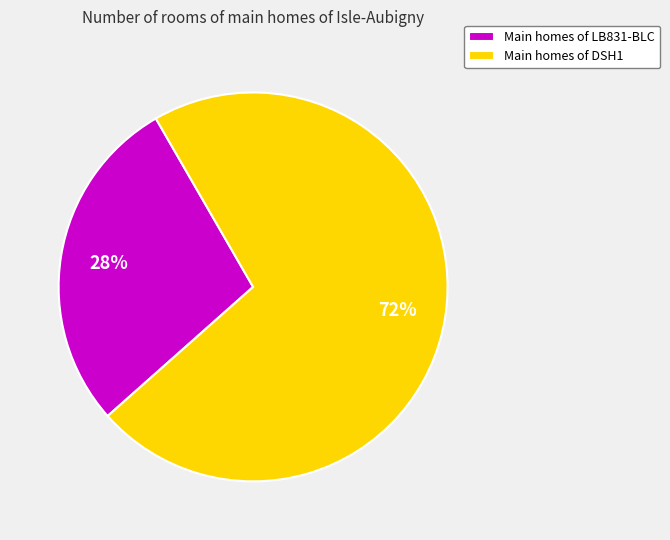

Is it true that Main homes of LB831-BLC is 28% of the pie?

True